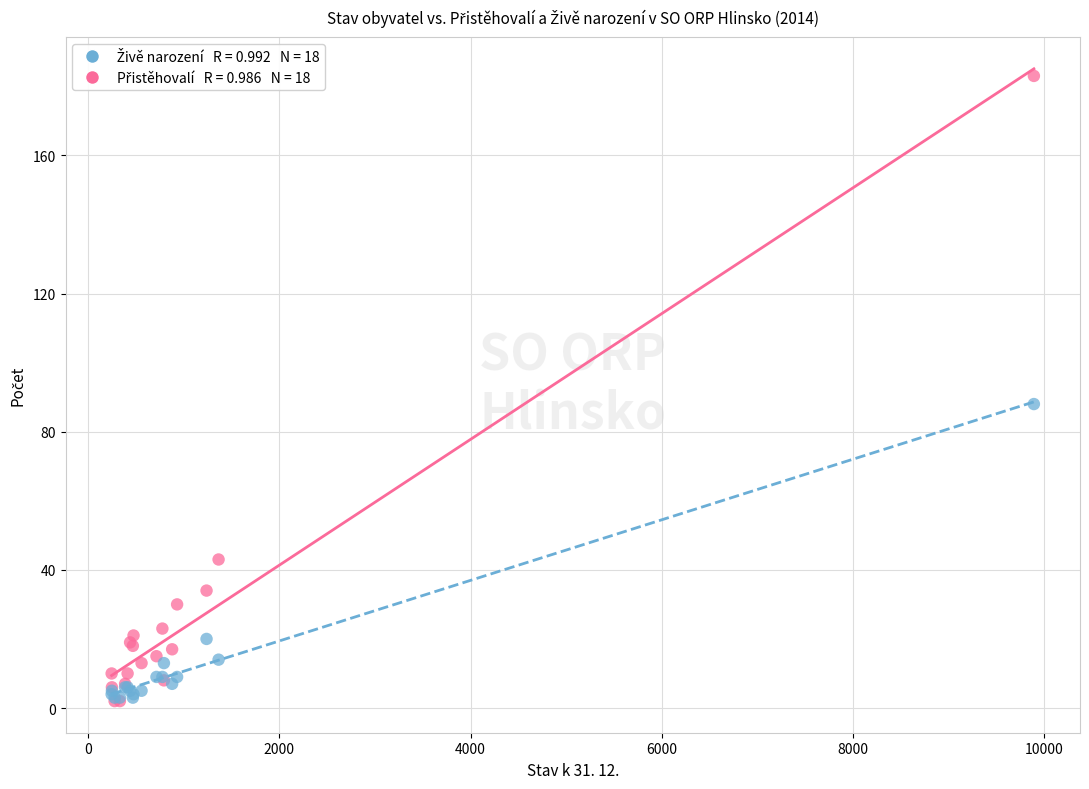

Across all series, what Y value is closest to 92?

88